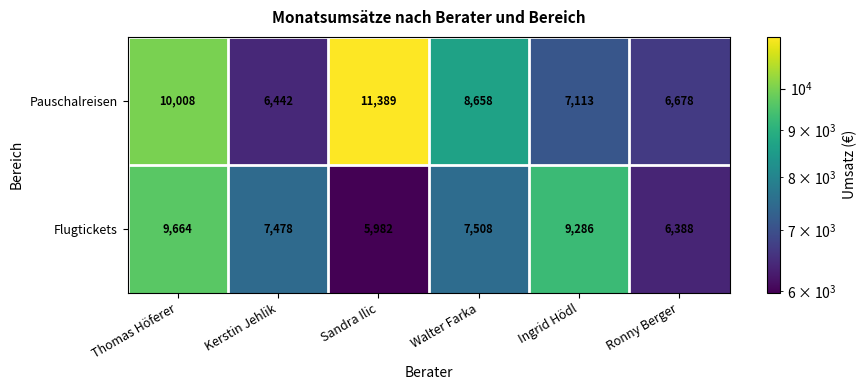

Where does the Pauschalreisen series first go above 8658?

Thomas Höferer